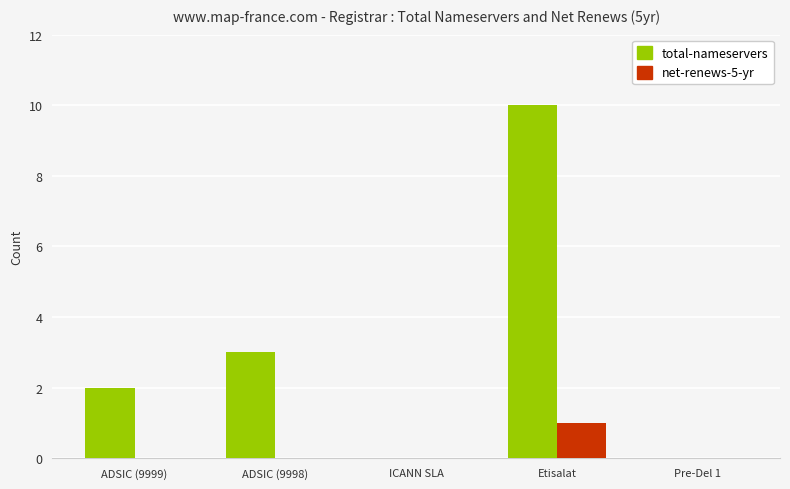

At which label is total-nameservers closest to 5?

ADSIC (9998)